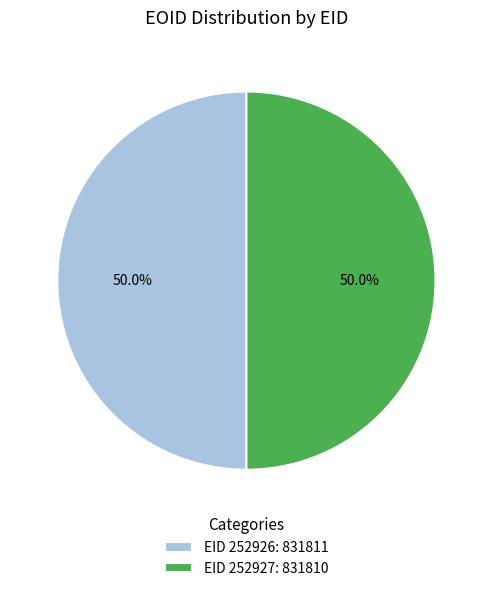

Combined, what portion of the pie is EID 252927: 831810 and EID 252926: 831811?

100.0%